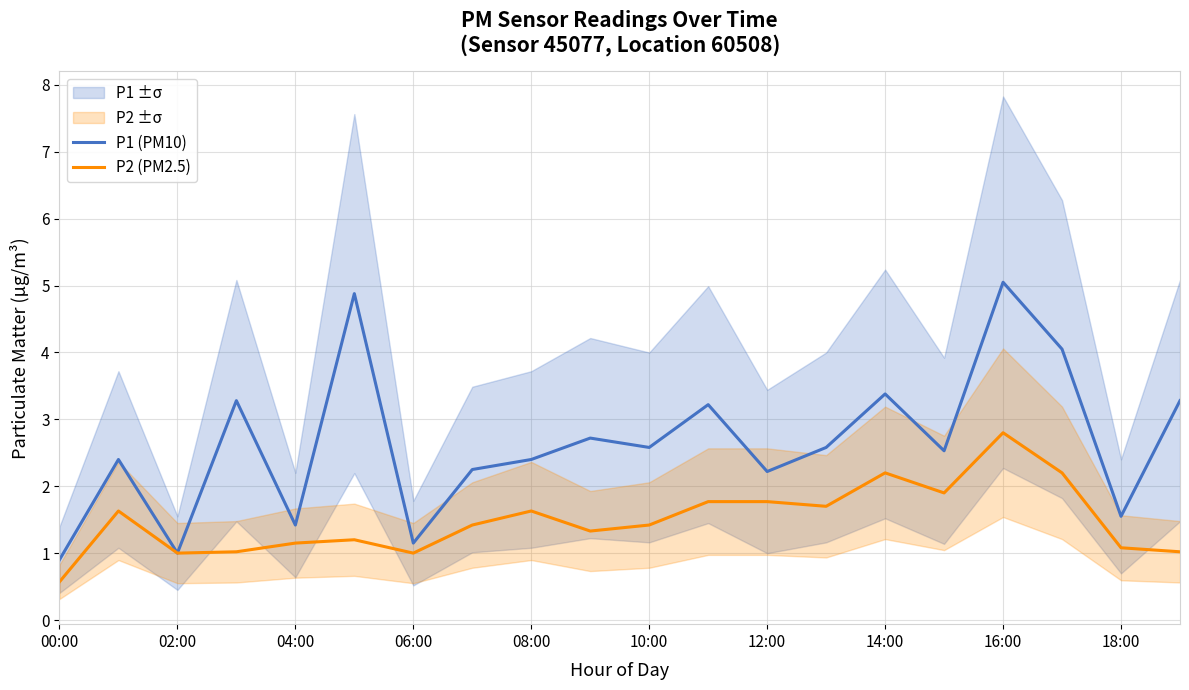

What position from the left is 13?

14